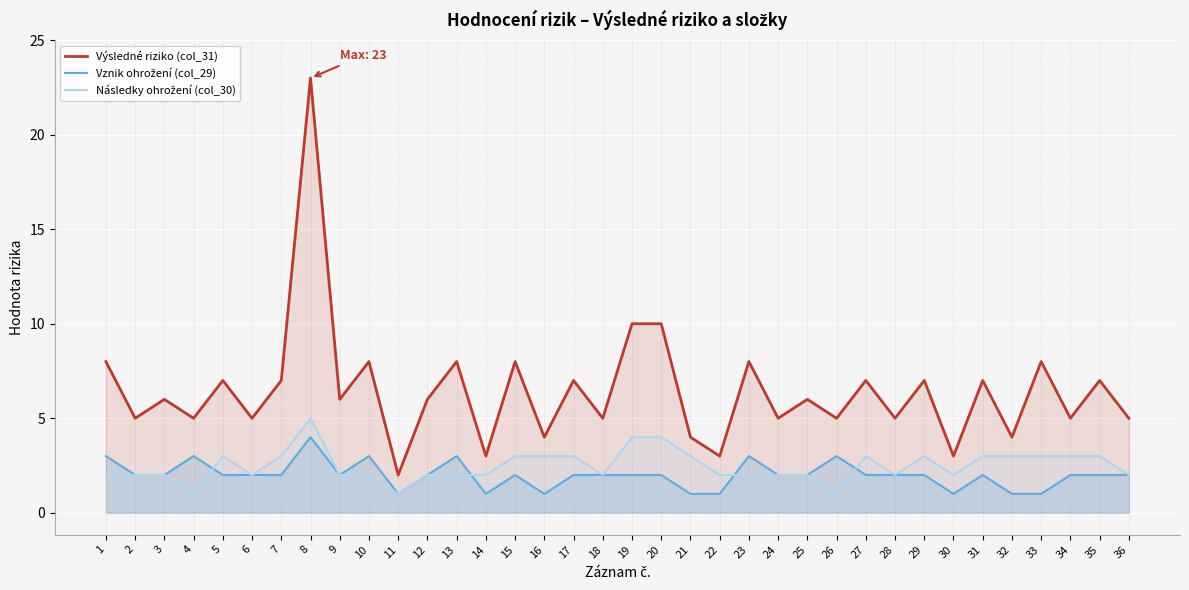

List the series in order of their peak value, highest first.

Výsledné riziko (col_31), Následky ohrožení (col_30), Vznik ohrožení (col_29)